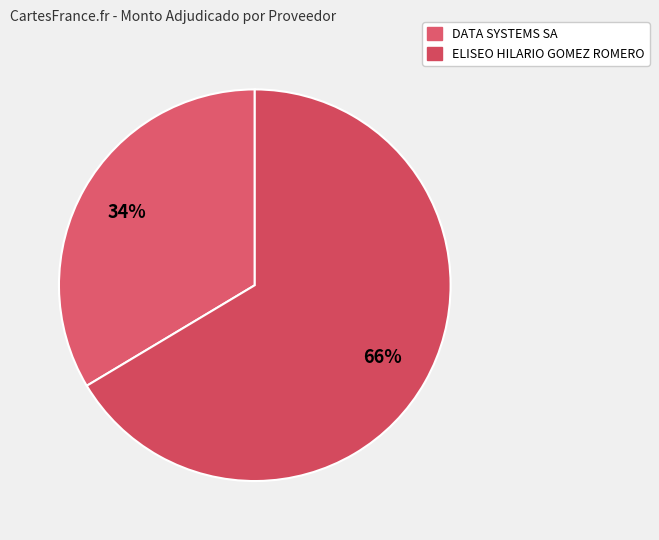

Count the number of slices in the pie.

2